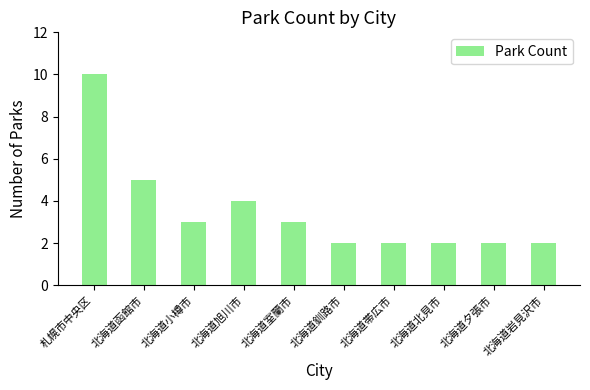

What position from the left is 北海道室蘭市?

5